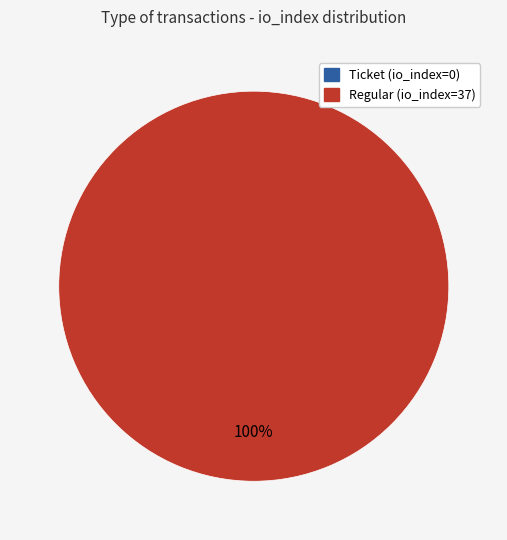

Combined, do Regular (io_index=37) and Ticket (io_index=0) account for over 50%?

Yes